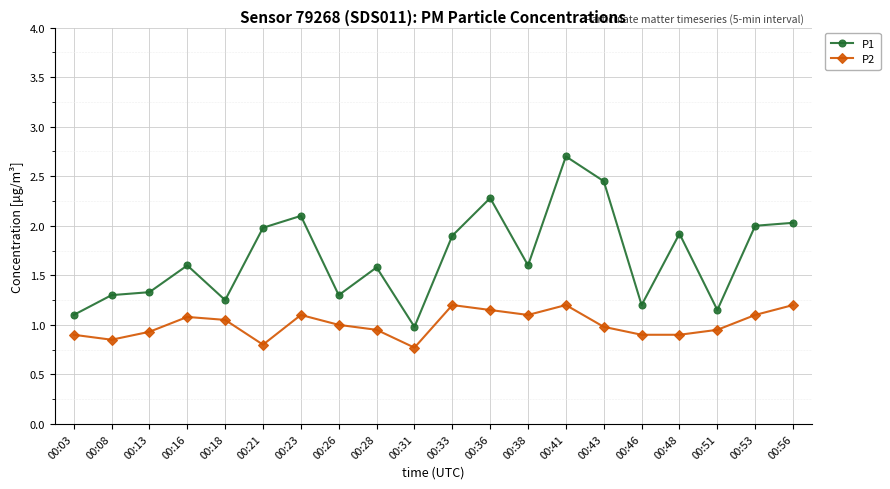

How many lines are shown in the chart?

2